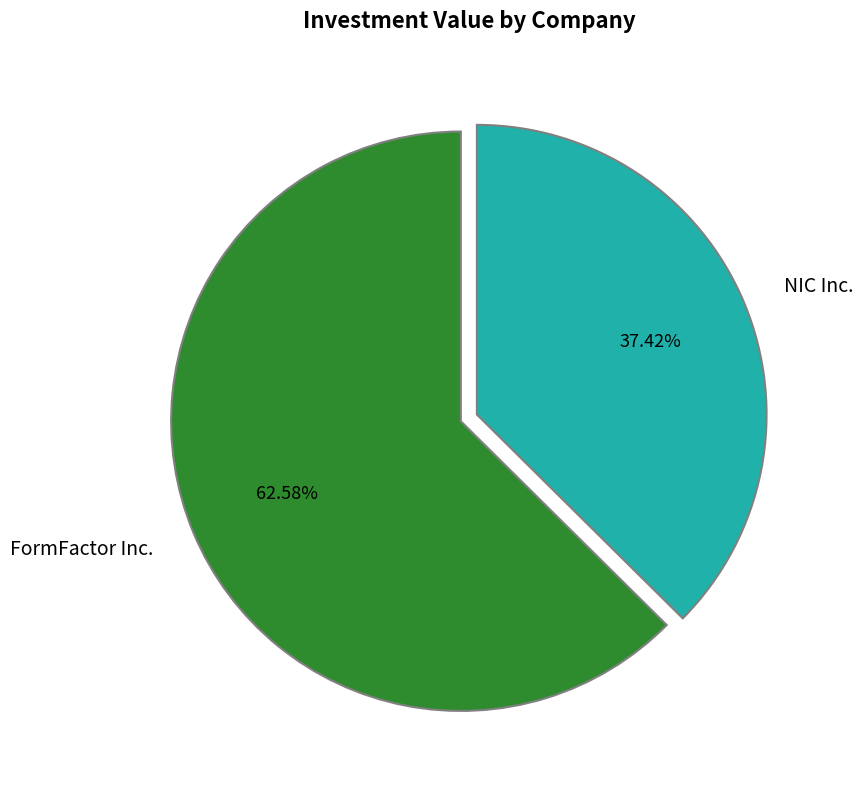

What percentage is the NIC Inc. slice, to the nearest percent?

37%